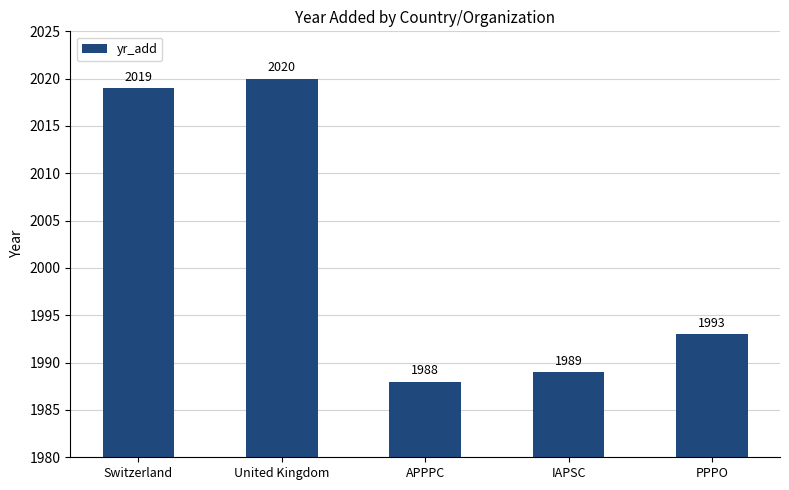

Which label corresponds to the largest value in the chart?

United Kingdom